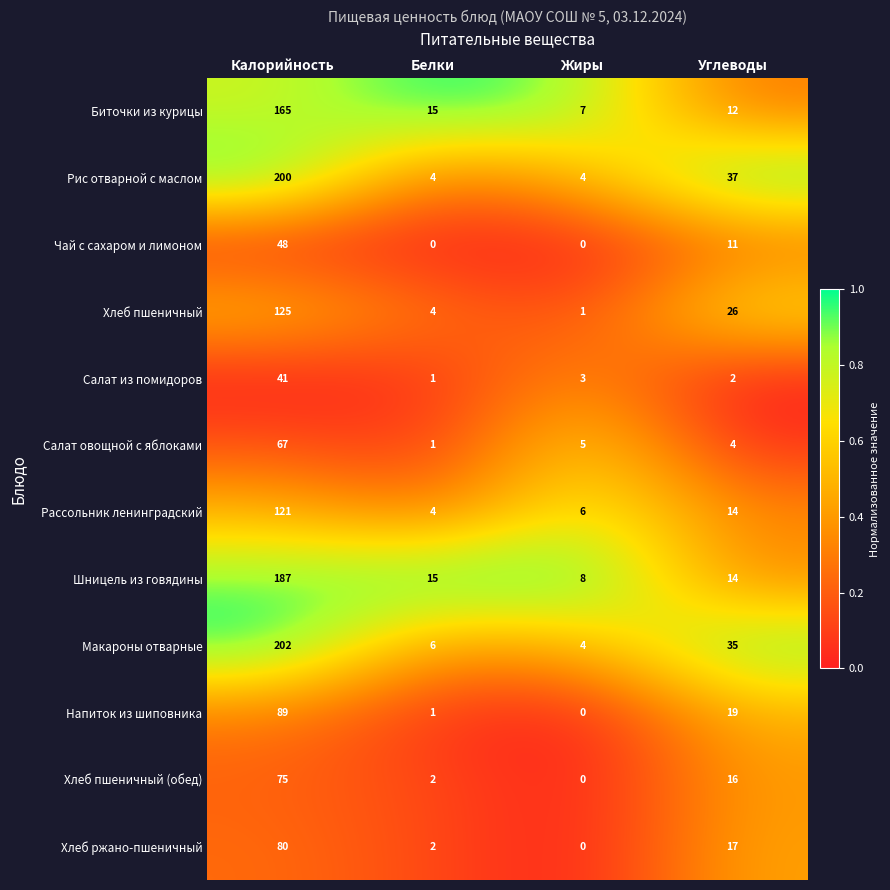

What is the difference between the Биточки из курицы values at Жиры and Калорийность?

158